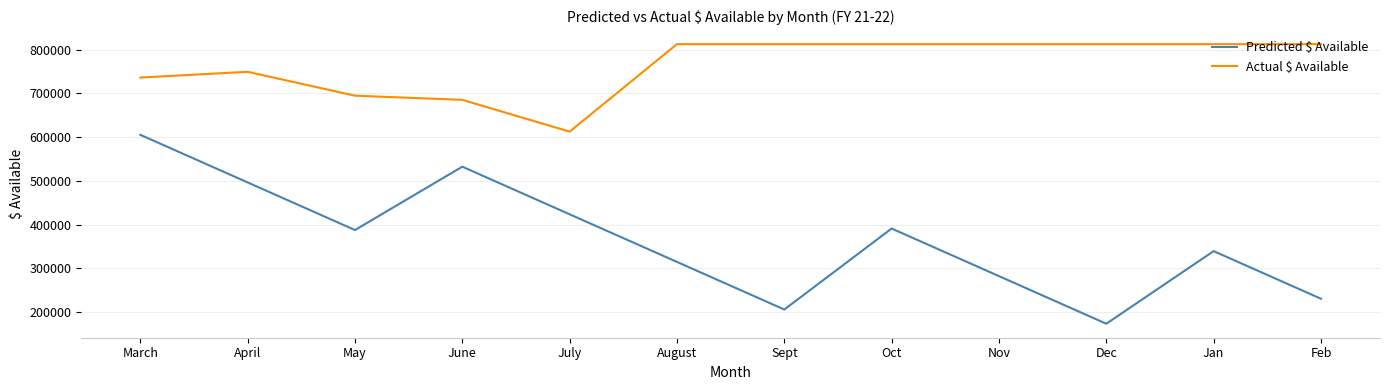

At which label does Actual $ Available reach its minimum?

July